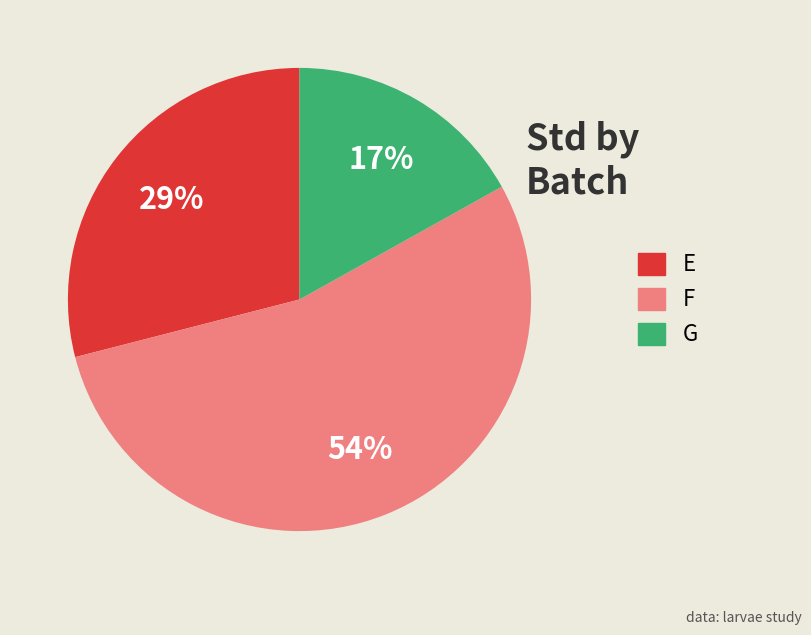

Does any single category account for the majority?

Yes